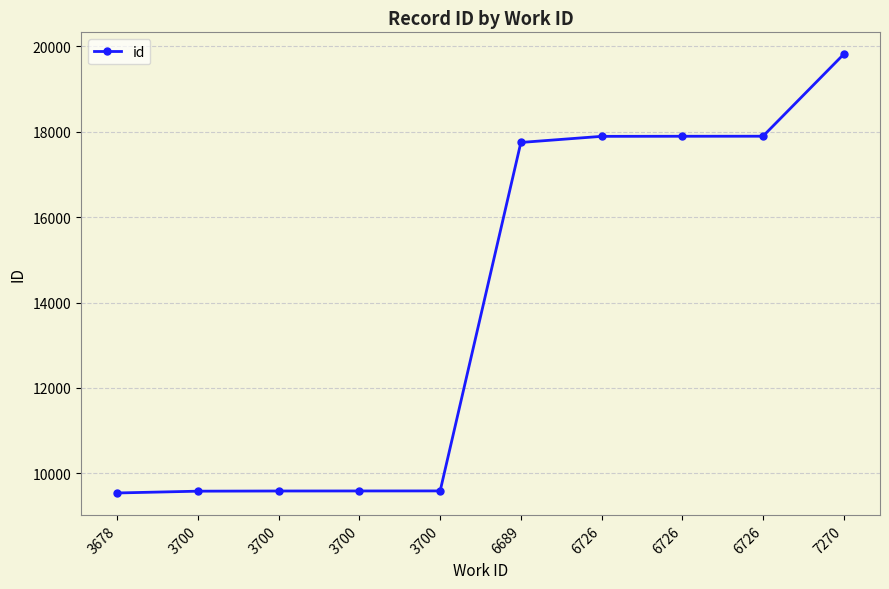

What is the smallest value displayed?

9539